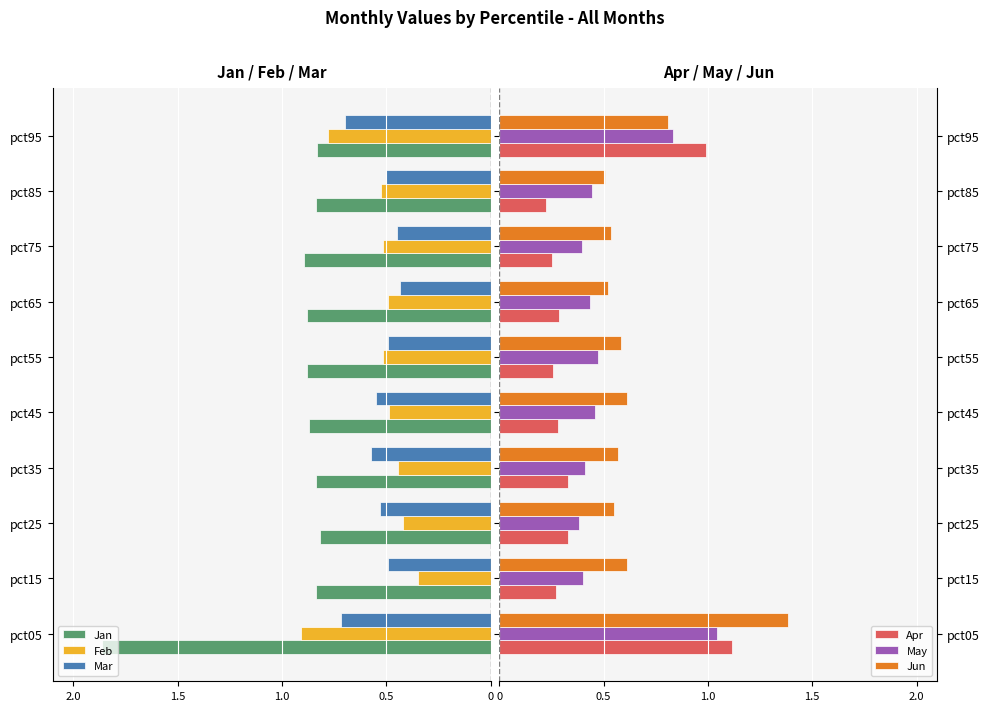

Is it true that Jan equals -1.3 at pct75?

False